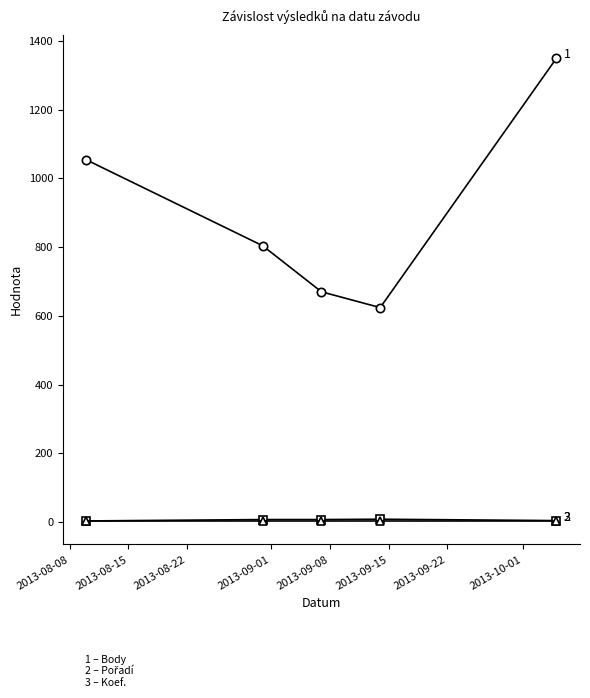

What is the maximum value shown in the chart?

1350